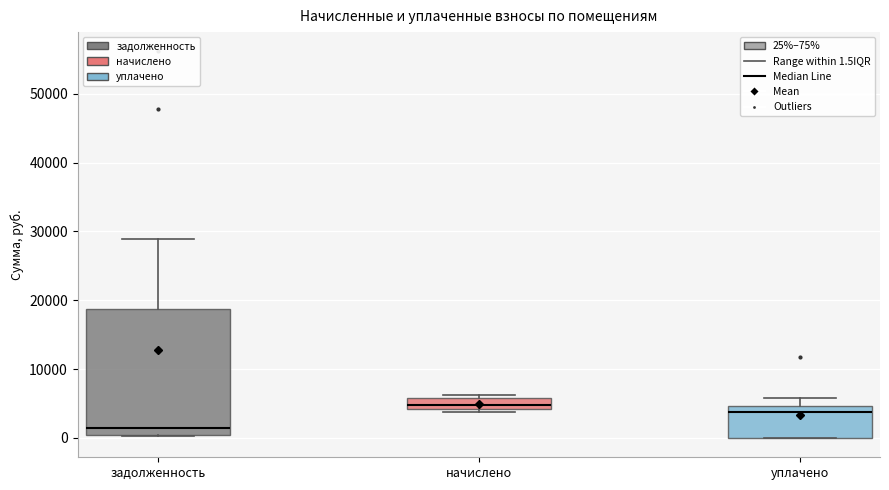

Where does the median line of the box for начислено sit on the y-axis? The values are not printed on the chart, so give them approximately, as read against the axis.

5000